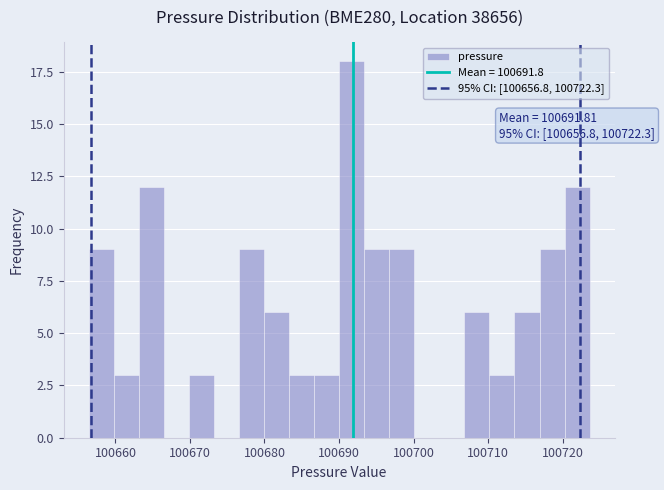

Around what value on the x-axis is the tallest bar? Give the approximate position of its centre, as read against the axis.

100692